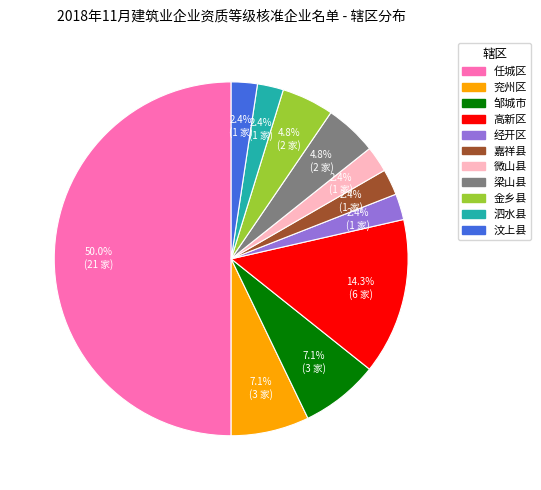

Is the sum of 嘉祥县 and 梁山县 greater than half?

No